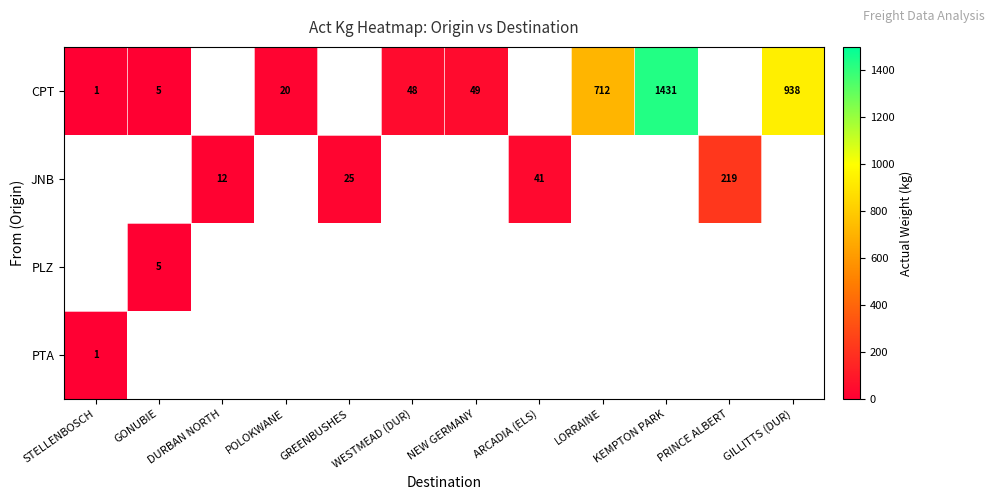

The value of CPT at KEMPTON PARK is 416.9. True or false?

False